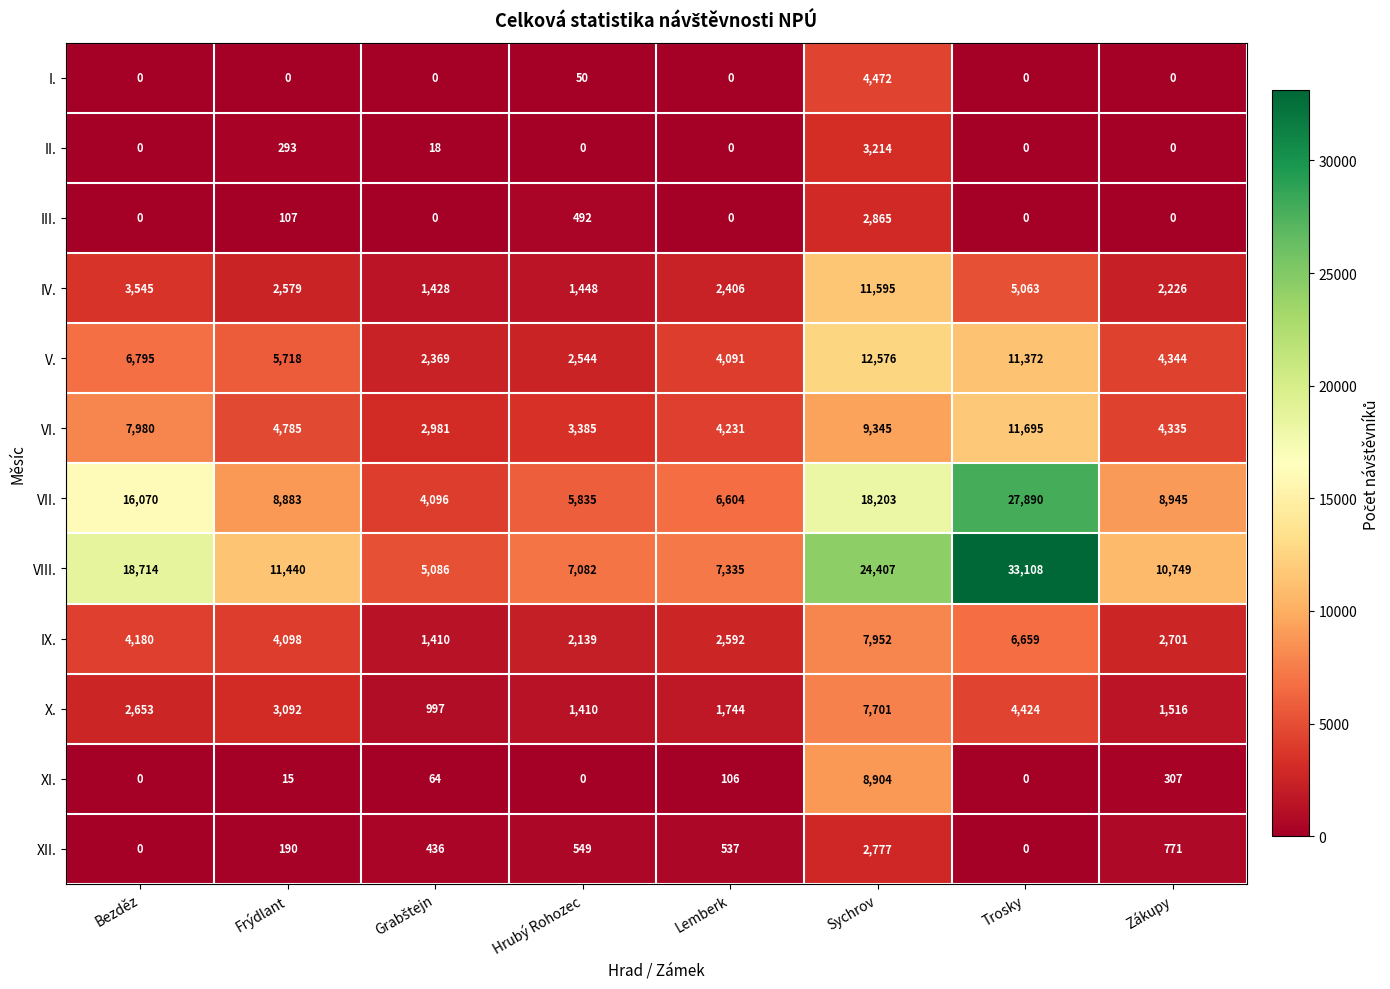

List the series in order of their peak value, highest first.

VIII., VII., V., VI., IV., XI., IX., X., I., II., III., XII.